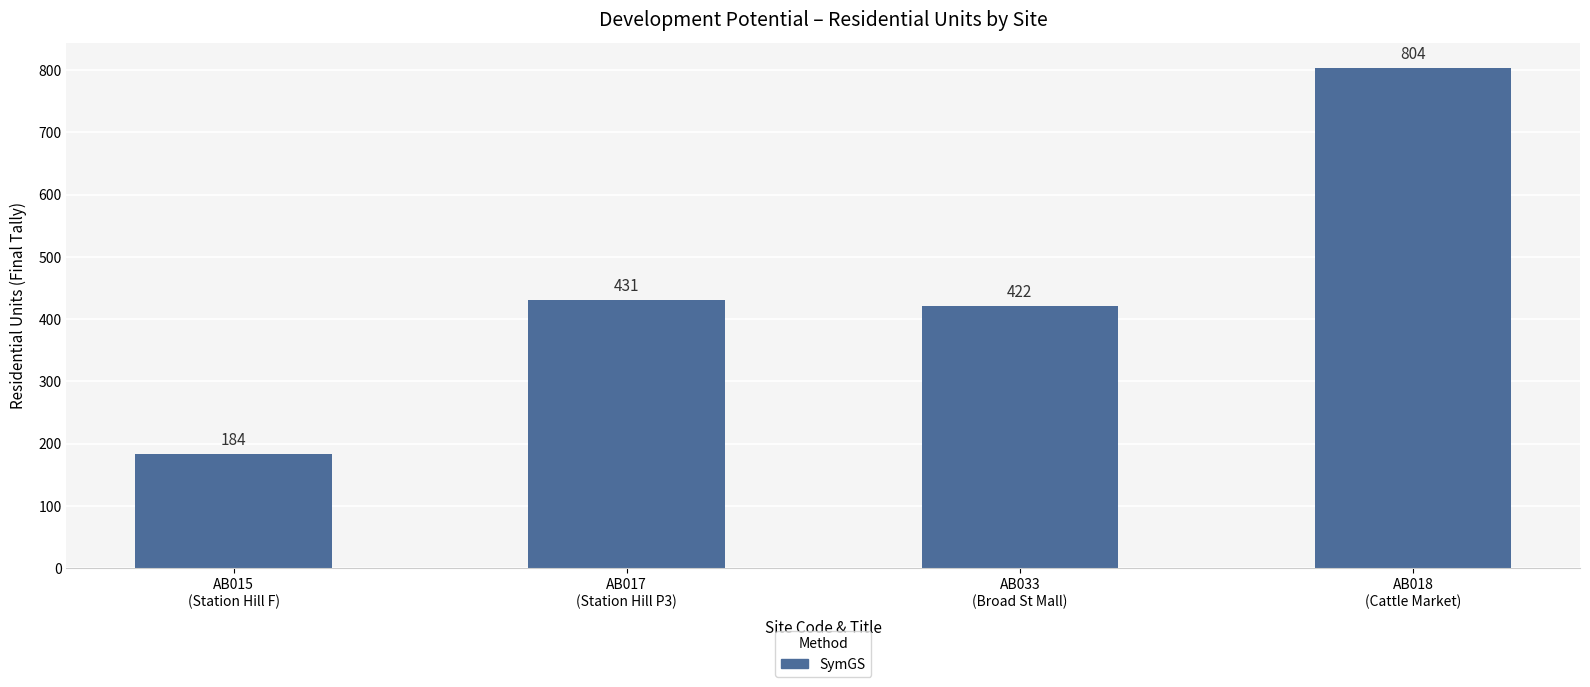

The value at AB015
(Station Hill F) is 261. True or false?

False